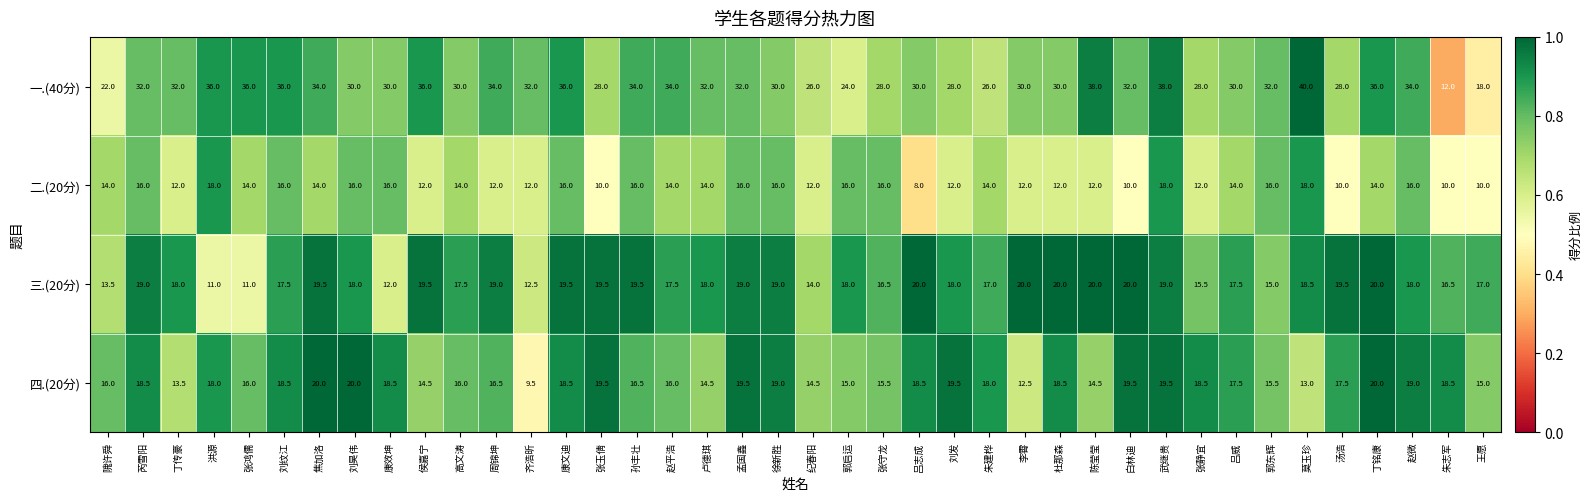

Where is 三.(20分) nearest to the value 15?

郭东辉